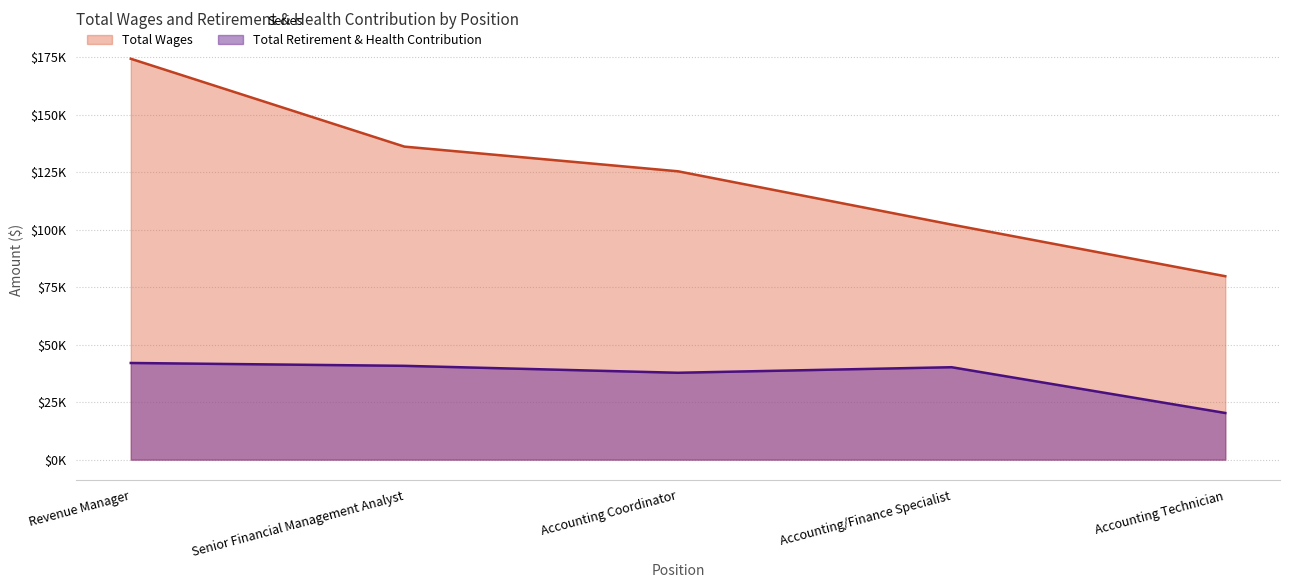

What is the total value across all series at Accounting Coordinator?

163140